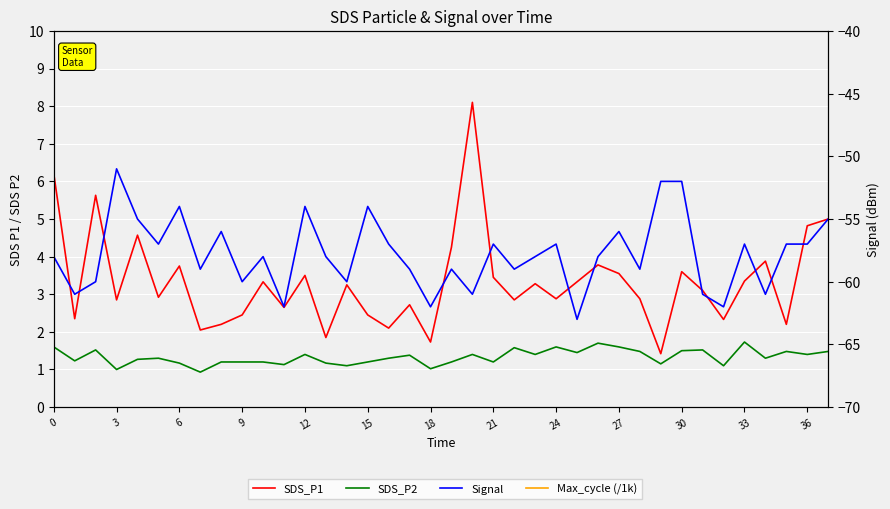

Count the number of categories in the chart.

38